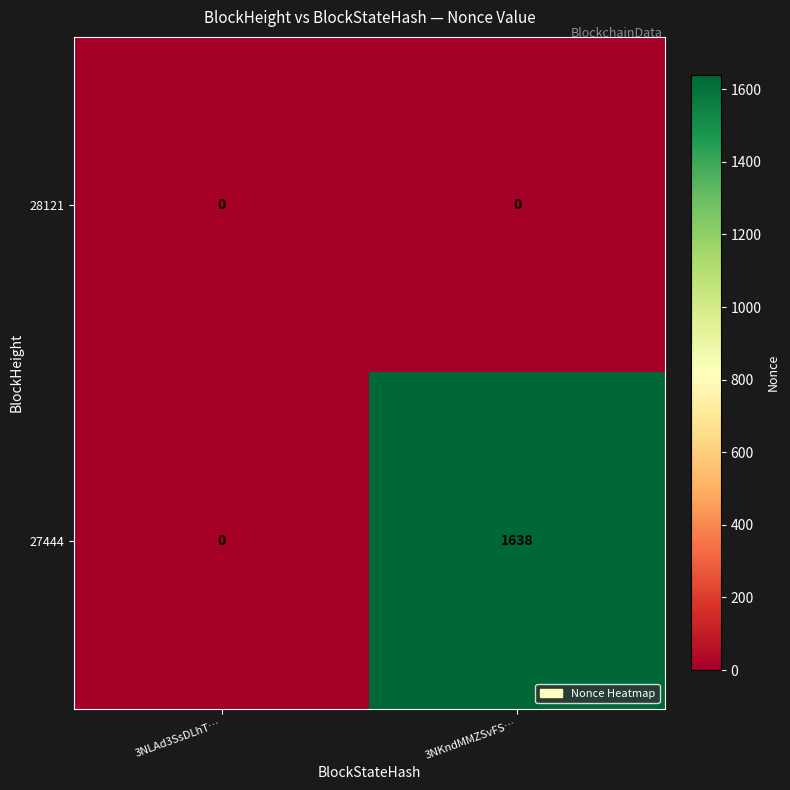

What is the maximum value shown in the chart?

1638